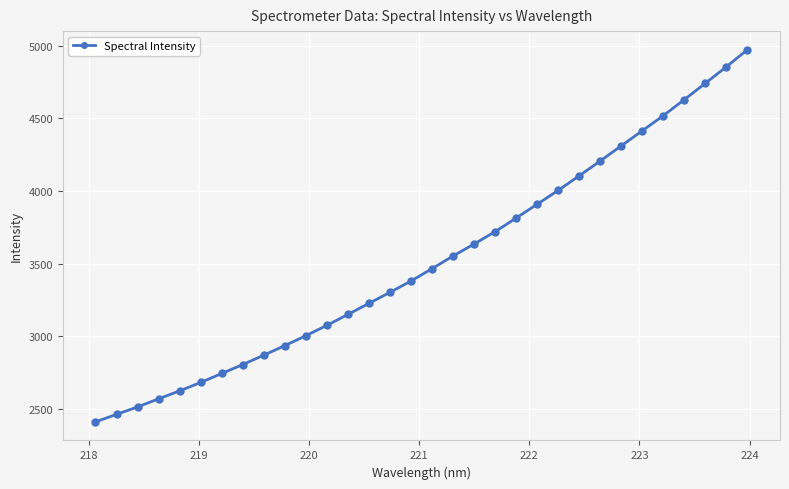

True or false: there are more than 2 points higher than both neighbors.

False